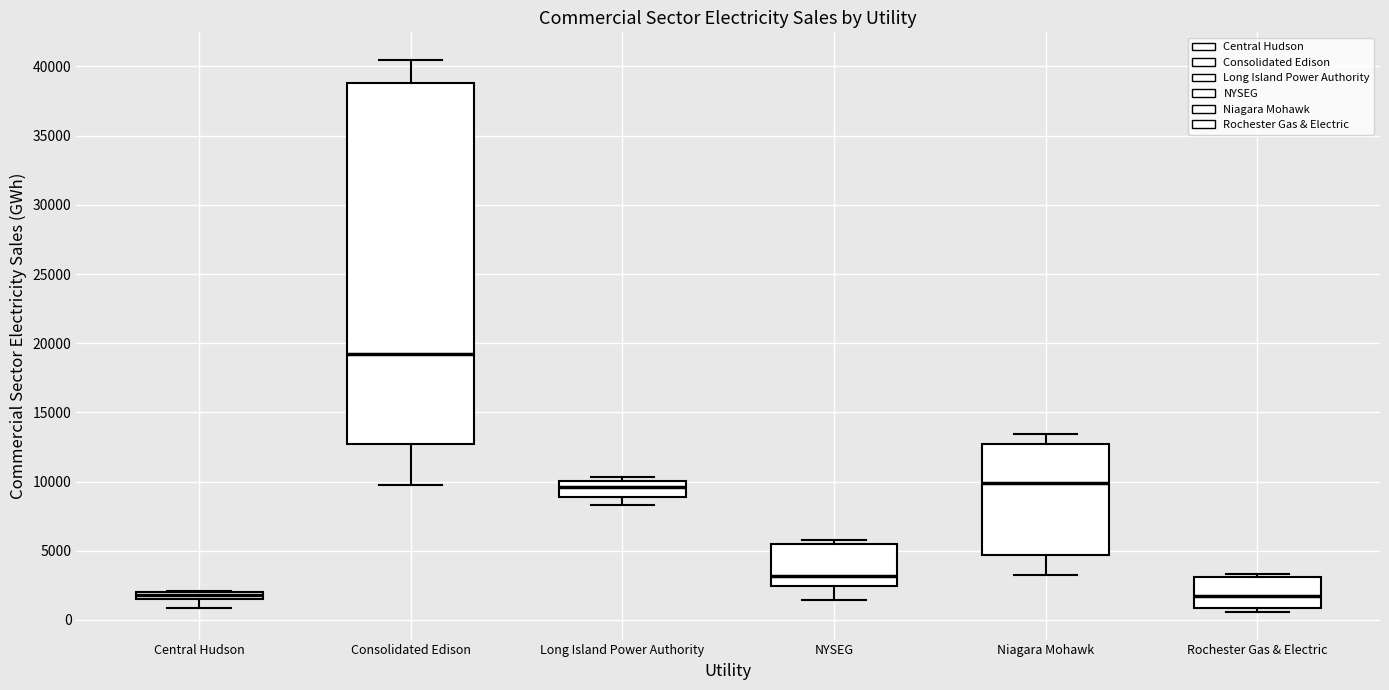

Which box's median line is the highest?

Consolidated Edison